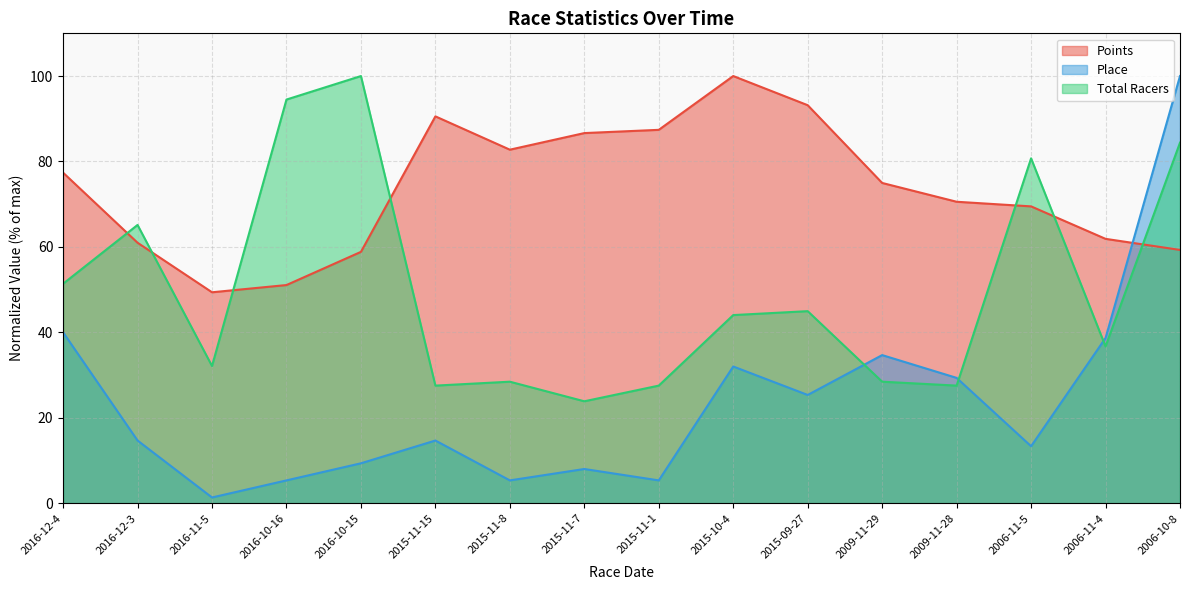

Which series changed the most between 2015-11-8 and 2015-10-4?

Place